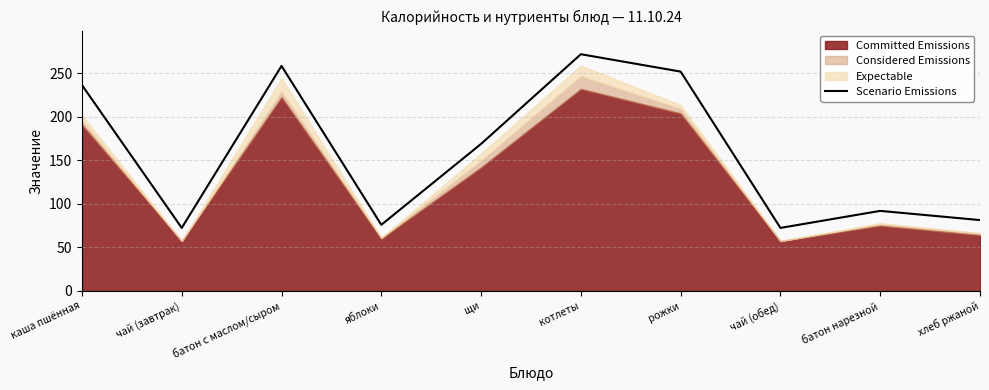

What is the value of the 3rd point from the left?

258.6